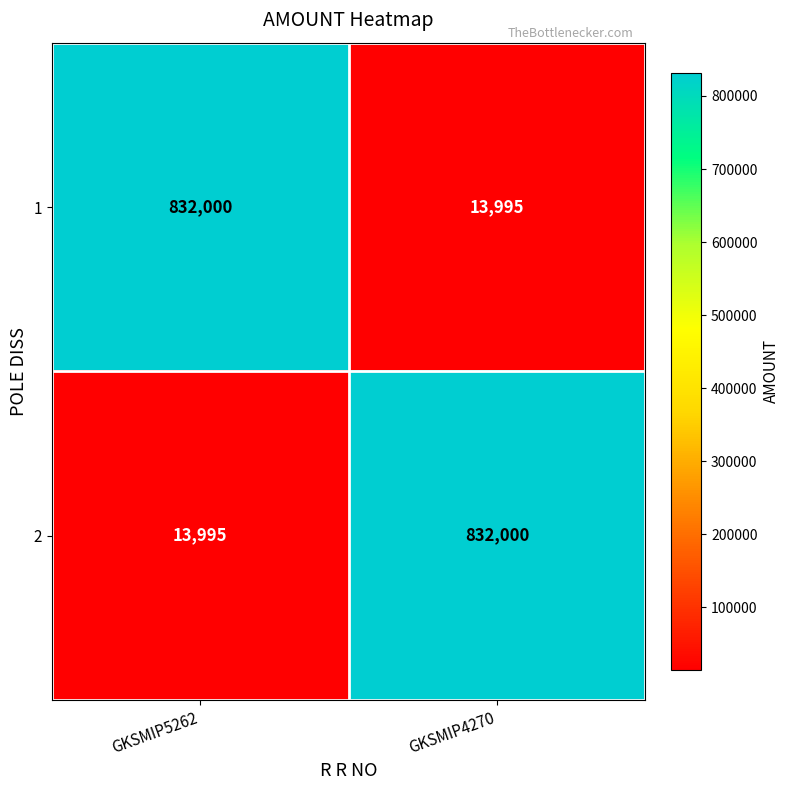

List the labels in order of 2 value, smallest first.

GKSMIP5262, GKSMIP4270